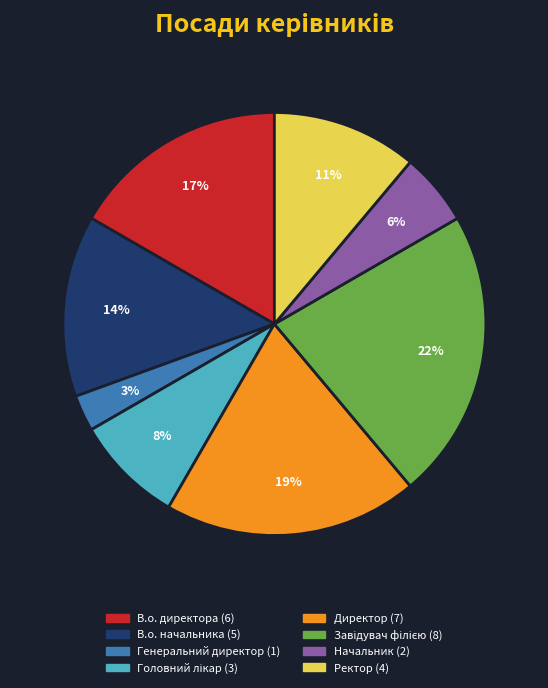

Is there a majority slice in this chart?

No